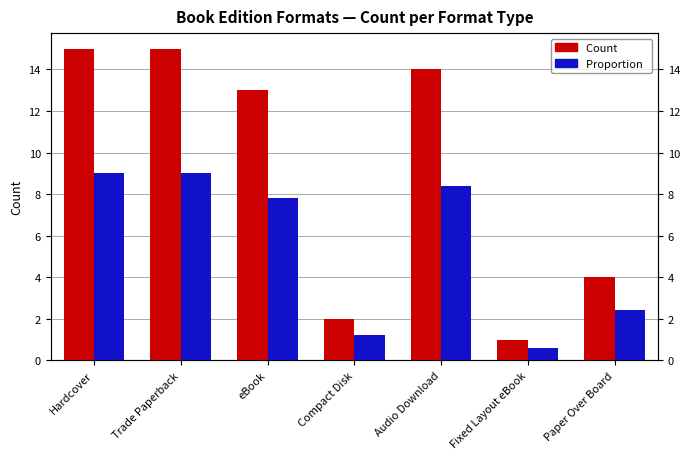

Reading left to right, list all the values displayed in this chart.

Count: 15.0	15.0	13.0	2.0	14.0	1.0	4.0
Proportion: 9.0	9.0	7.8	1.2	8.4	0.6	2.4